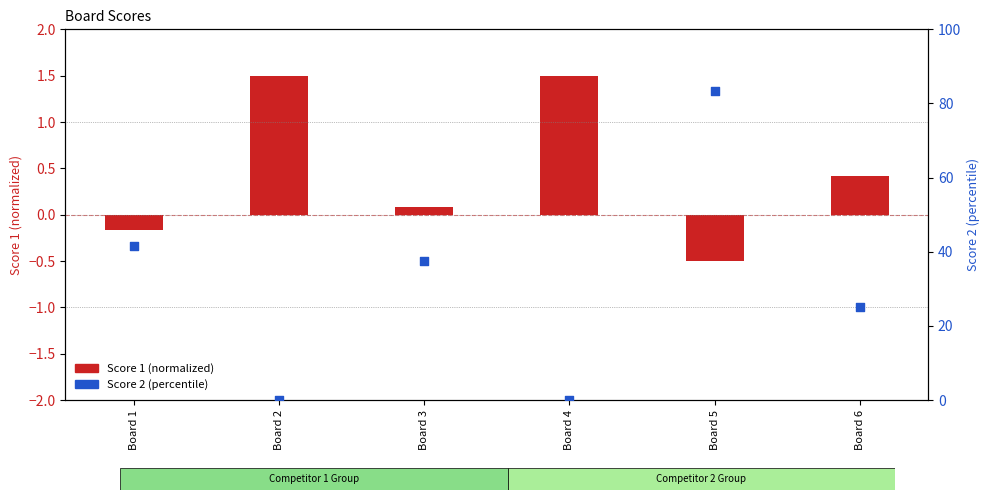

At how many categories does at least one series exceed 67?

1